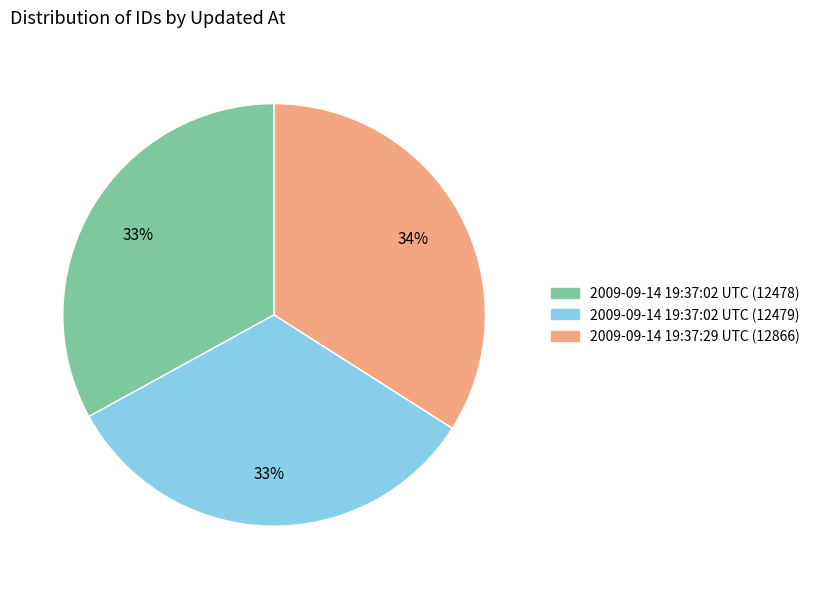

To the nearest percent, what percentage of the pie is 2009-09-14 19:37:02 UTC (12478)?

33%